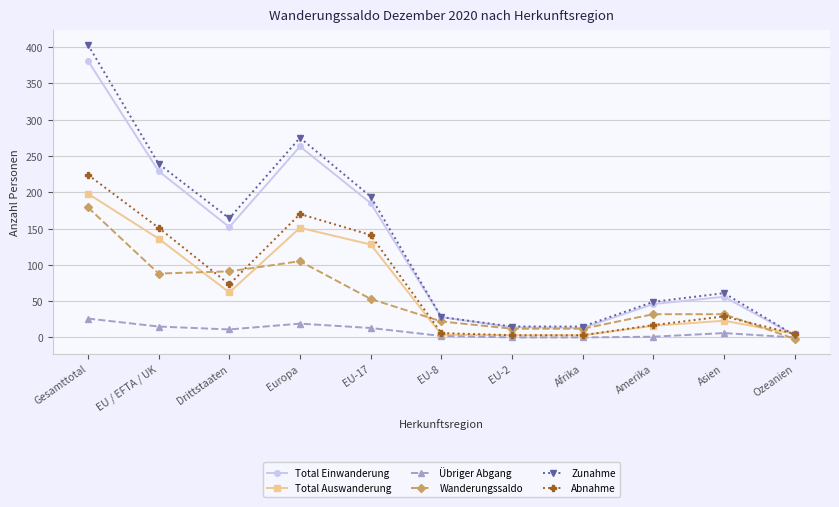

At which category does Abnahme reach its first local valley?

Drittstaaten